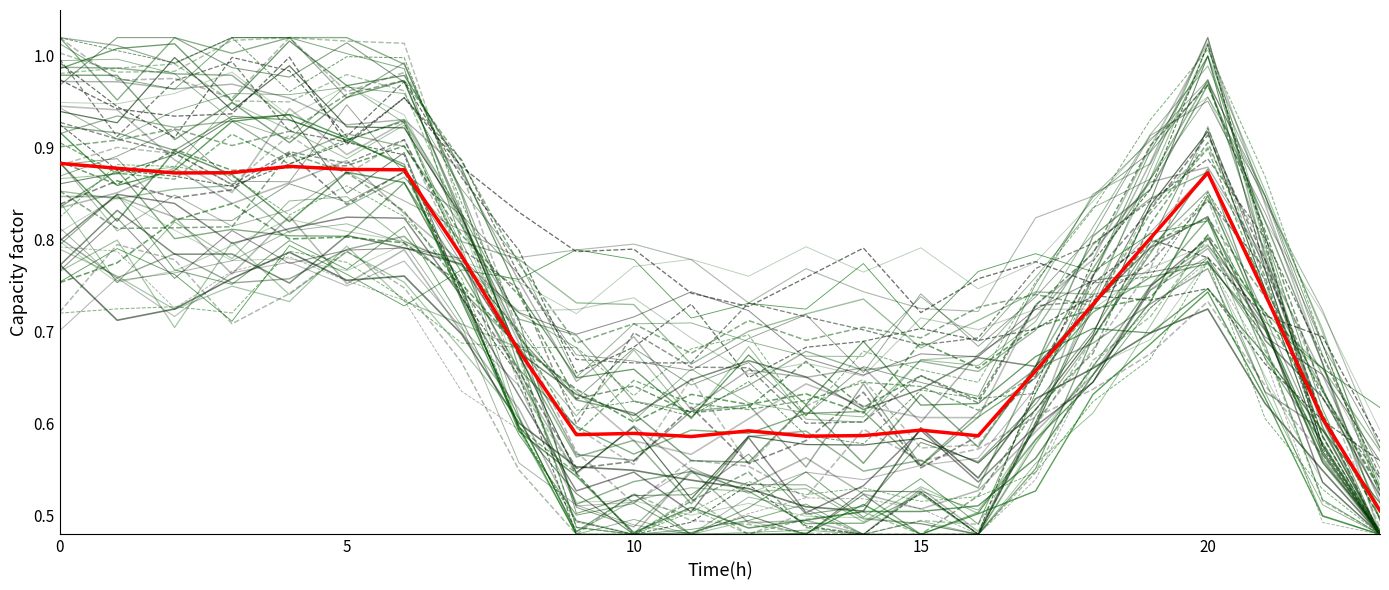

What is the label of the 10th point from the left?

9